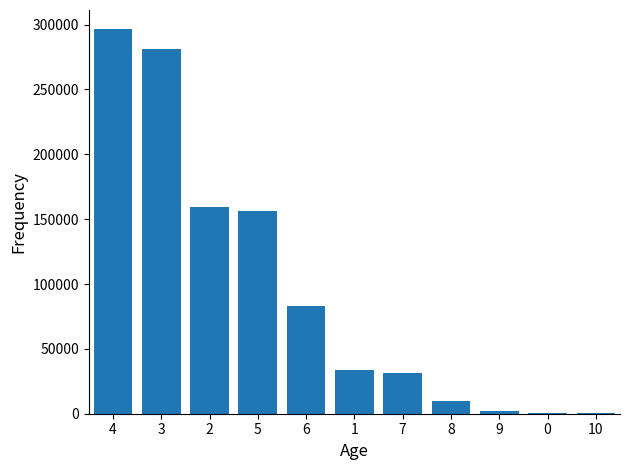

The value at 6 is 83374. True or false?

True